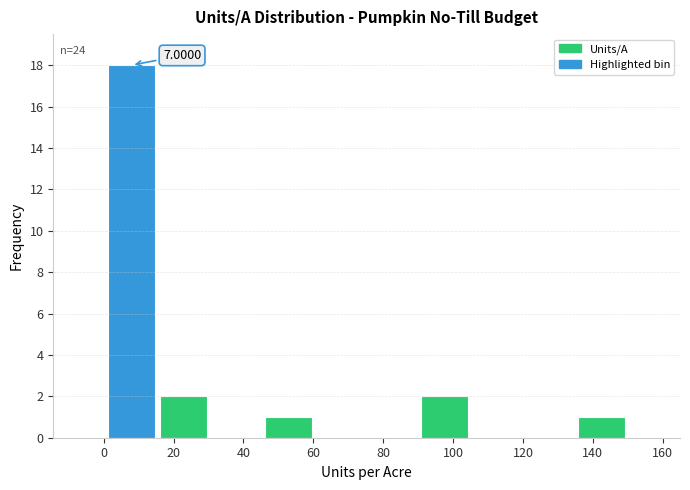

Which range on the x-axis has the tallest bar?

0 to 16